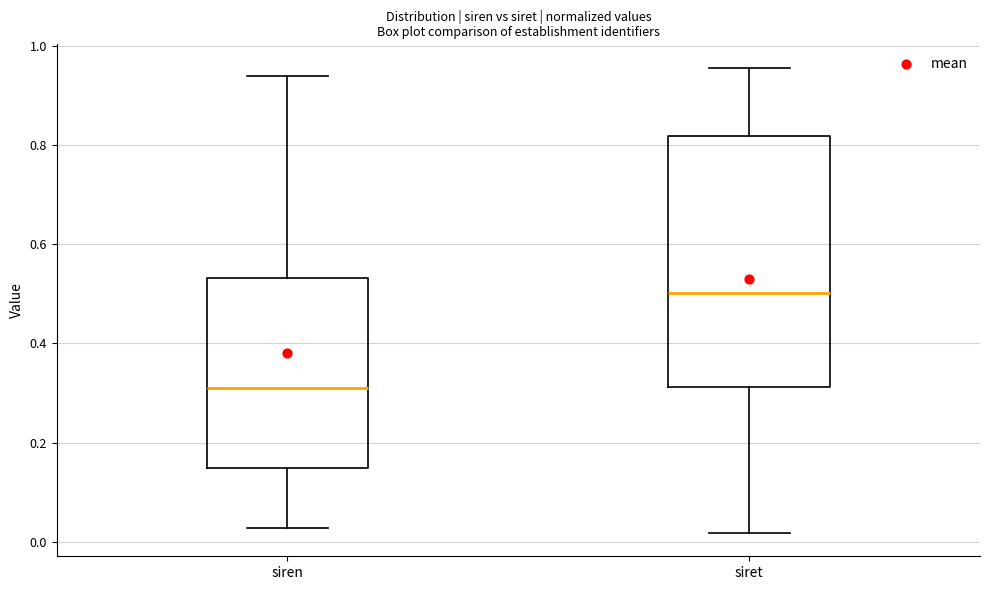

Which box's median line is the lowest?

siren